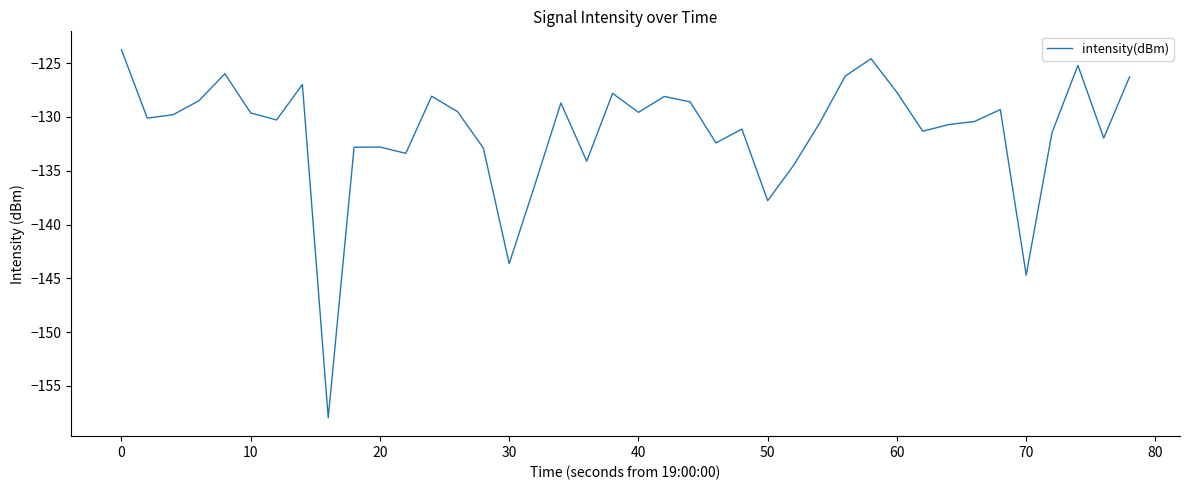

What is the average value?

-131.4